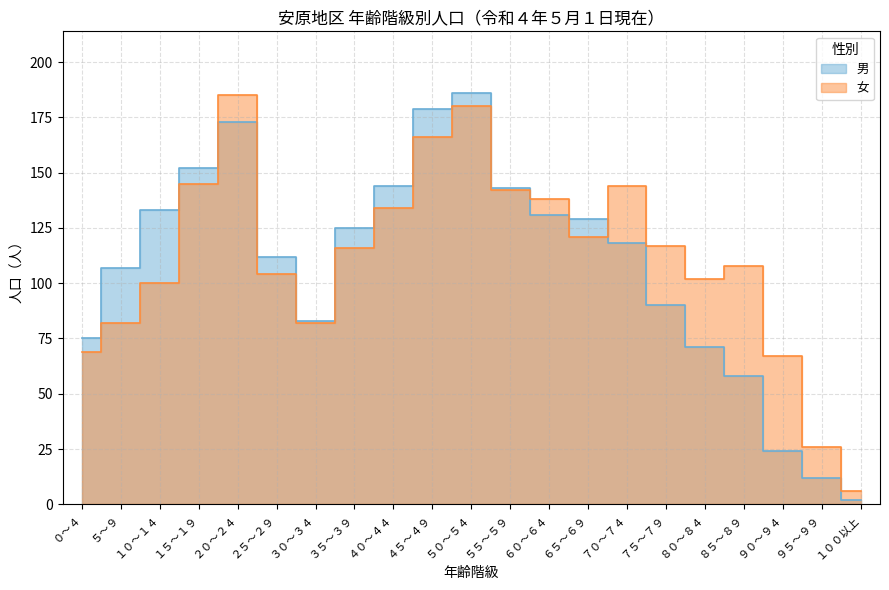

What is the highest value of the 男 series?

186